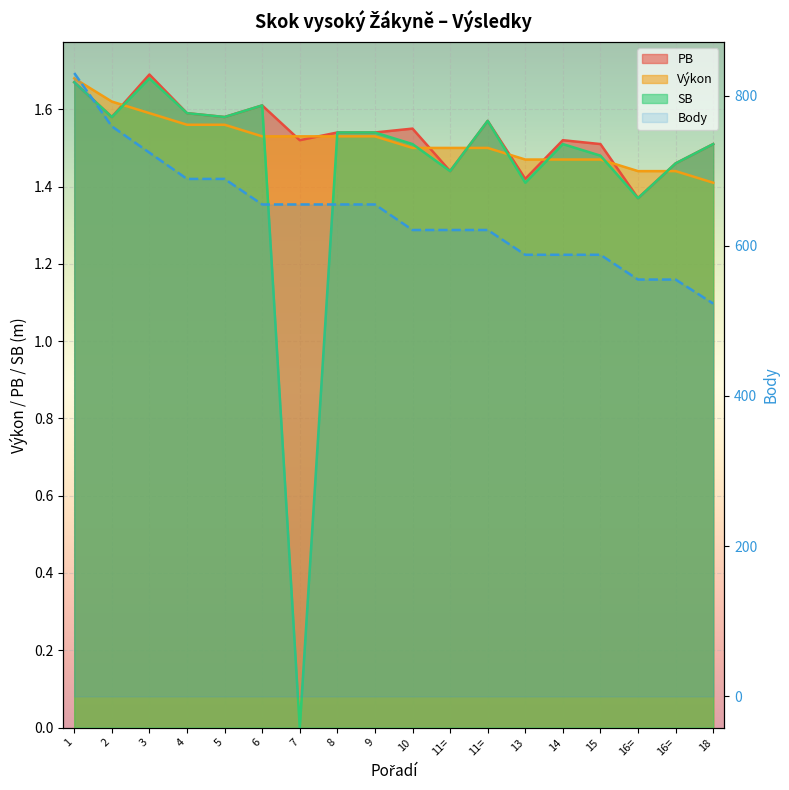

Count the values in the range 588 to 689.

12